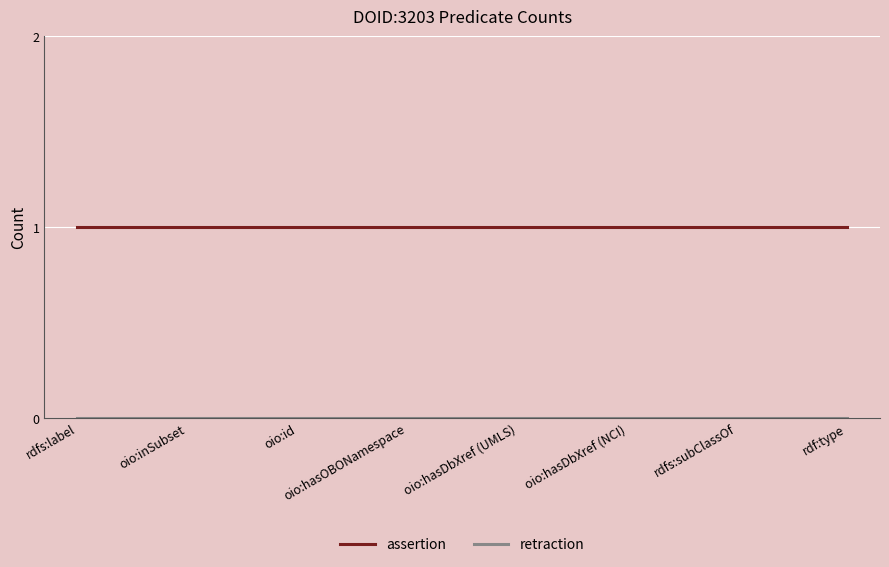

The assertion series shows 0 at oio:hasDbXref (NCI). True or false?

False